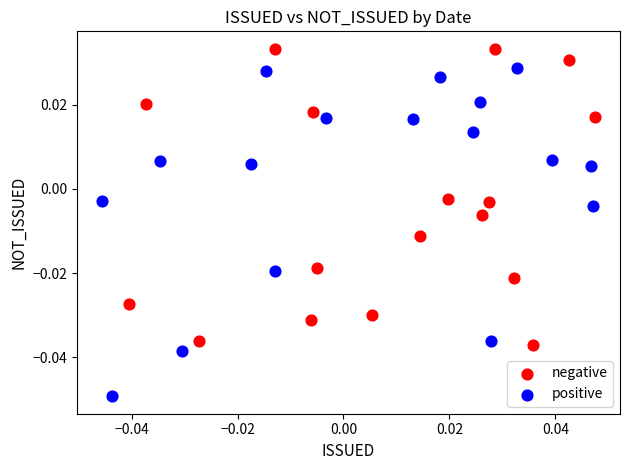

Which series has the largest Y range (max minus min)?

positive